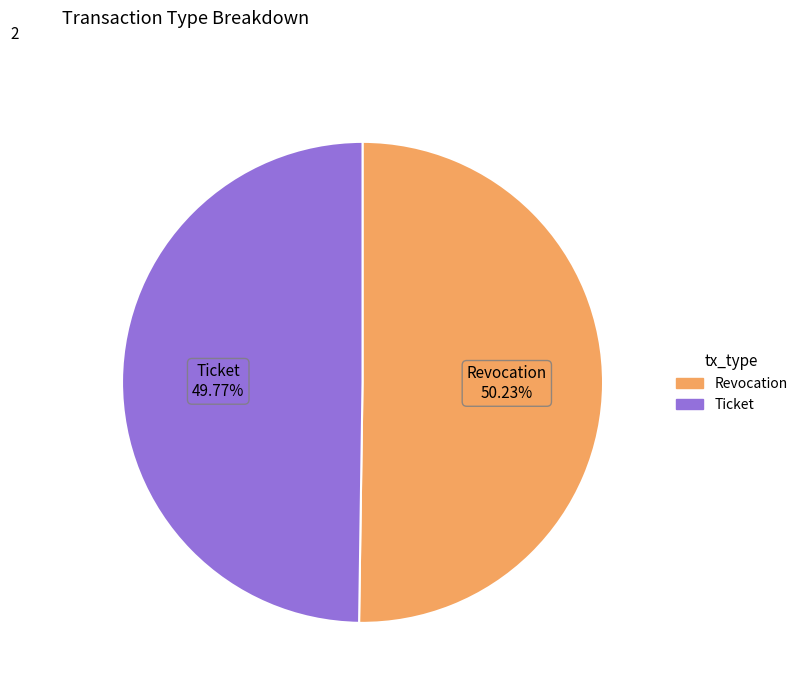

What percentage is the Ticket slice, to the nearest percent?

50%